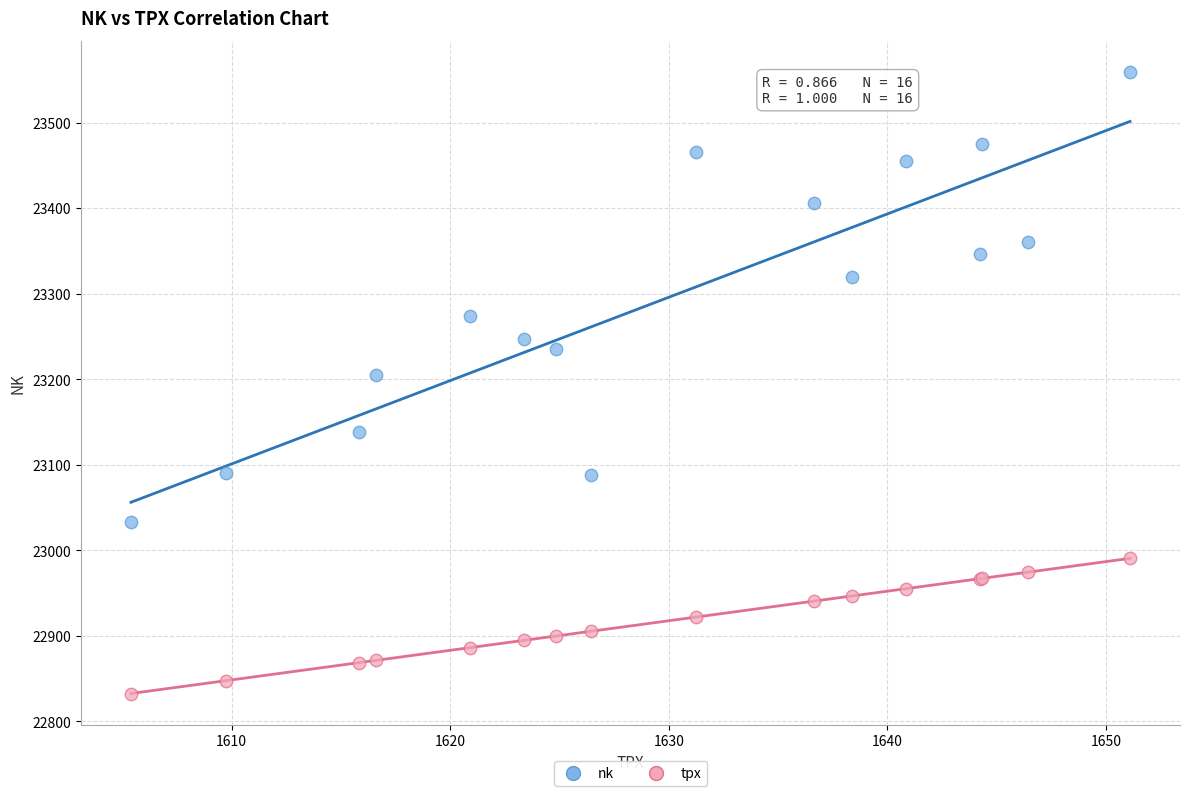

Across all series, what Y value is closest to 23195?

23205.4